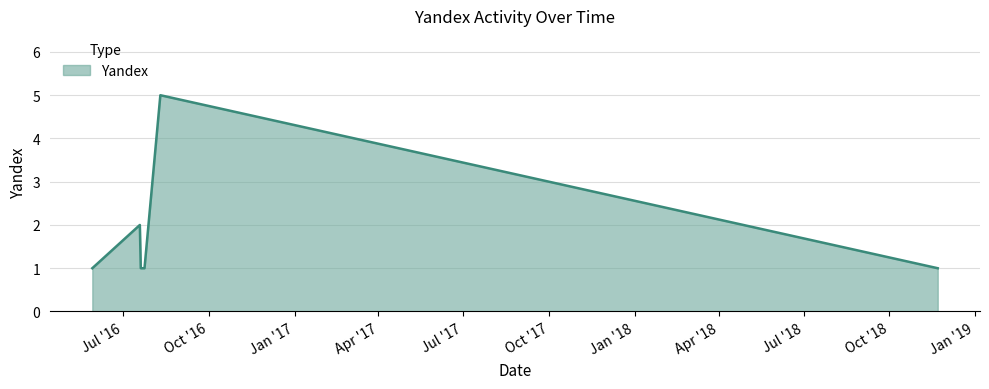

How many interior local peaks (higher than both neighbors) does the data have?

2